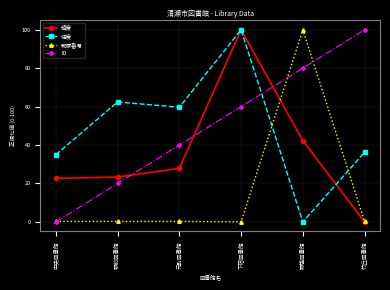

At which label is 緯度 closest to 50?

野塩図書館